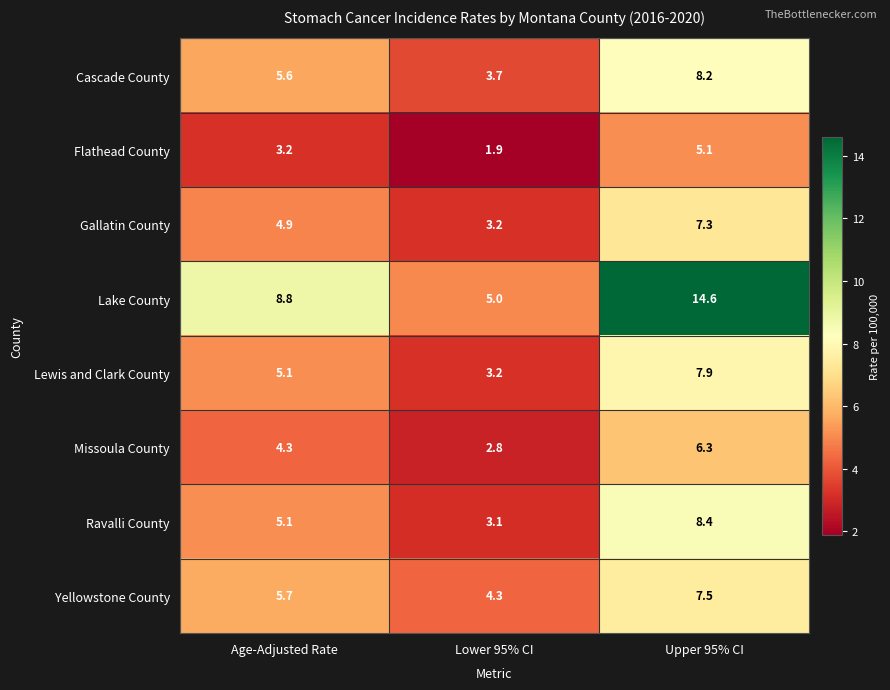

What is the spread (max minus min) of values at Lower 95% CI?

3.1